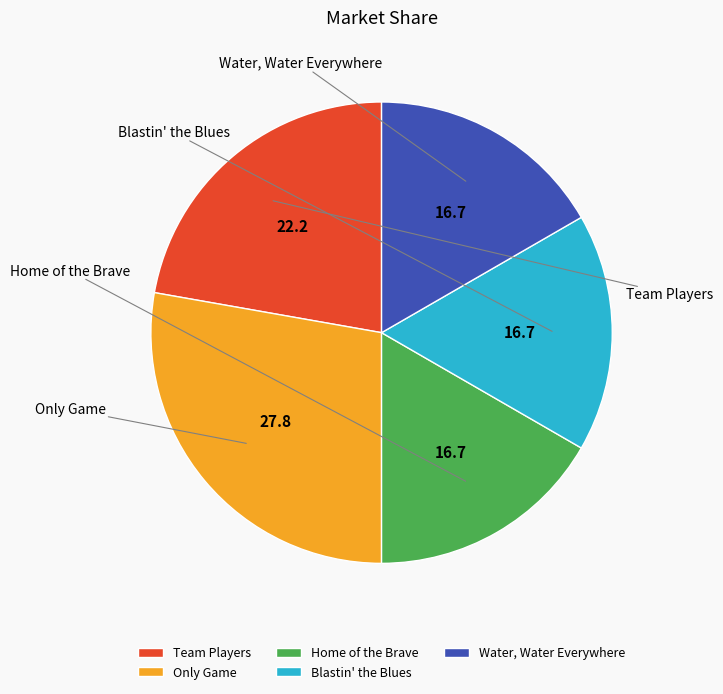

Combined, do Home of the Brave and Blastin' the Blues account for over 50%?

No